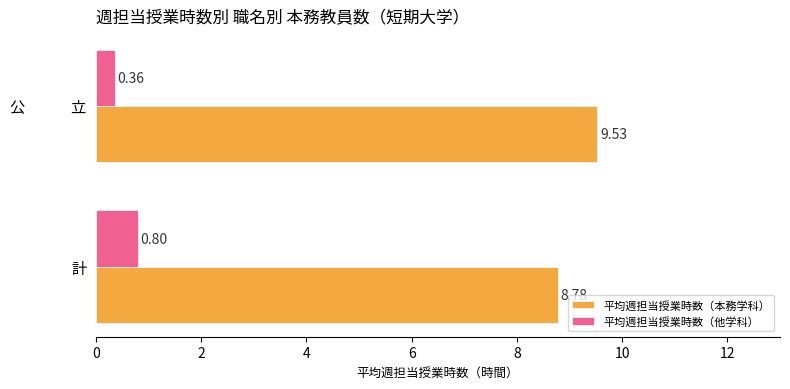

List the labels in order of 平均週担当授業時数（本務学科） value, smallest first.

計, 公　　　立